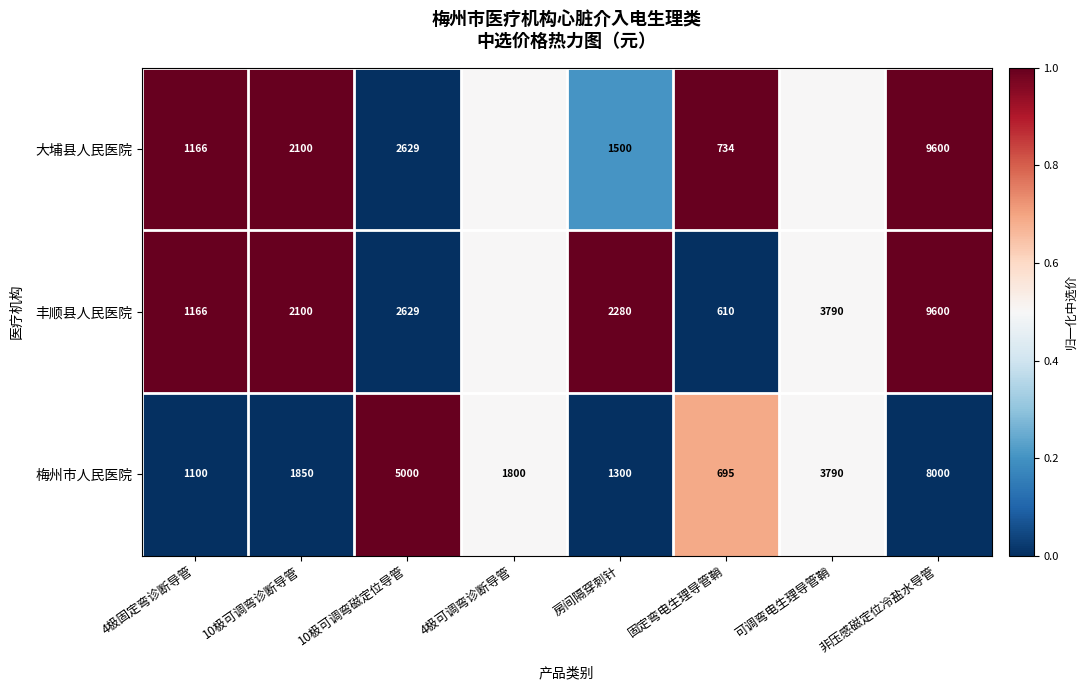

What is the minimum value for 梅州市人民医院?

695.0